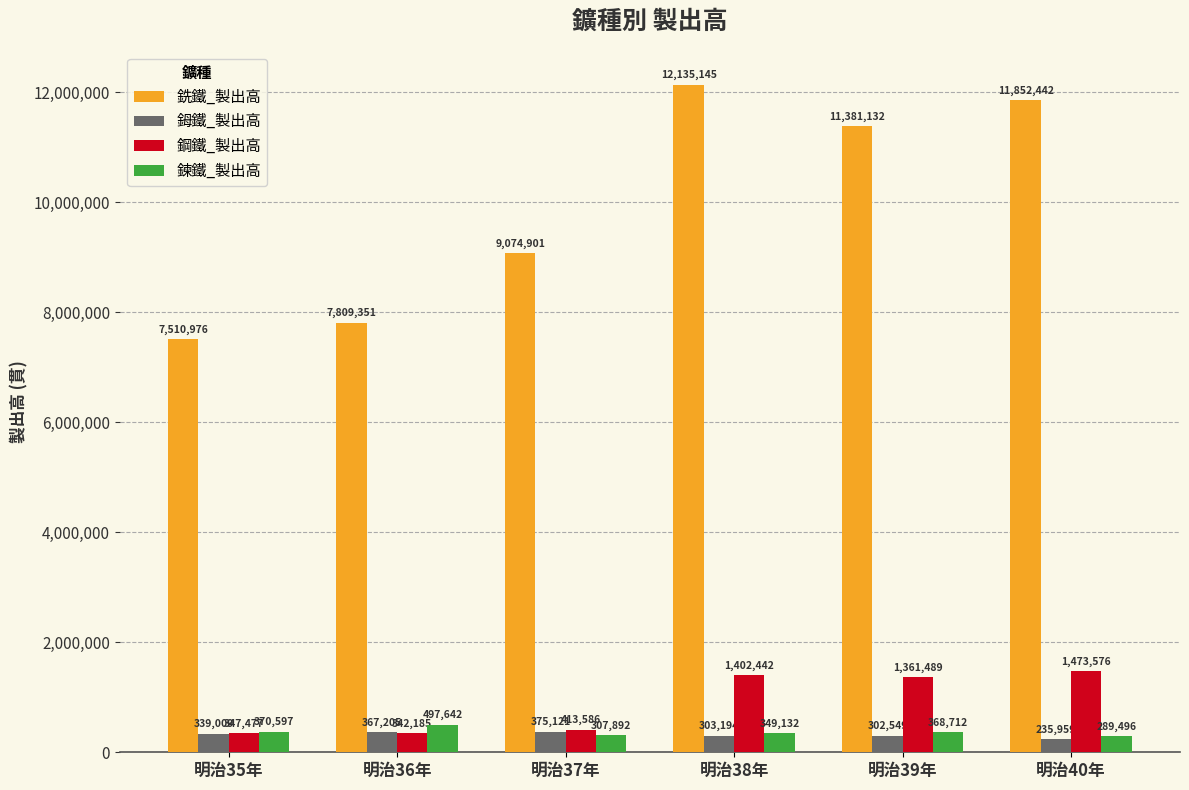

The value of 鍊鐵_製出高 at 明治35年 is 370597. True or false?

True